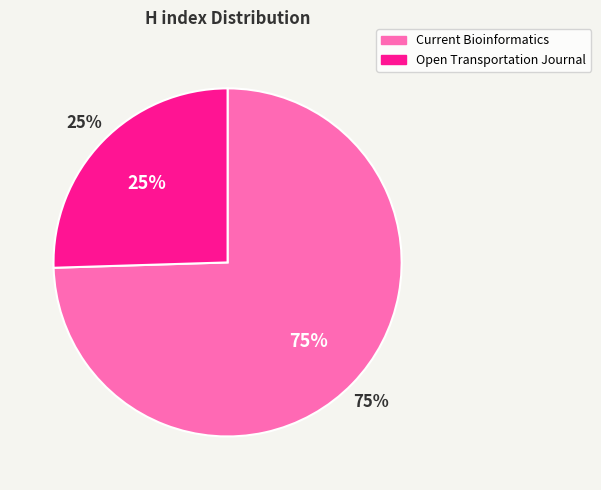

Which slice is the largest?

Current Bioinformatics